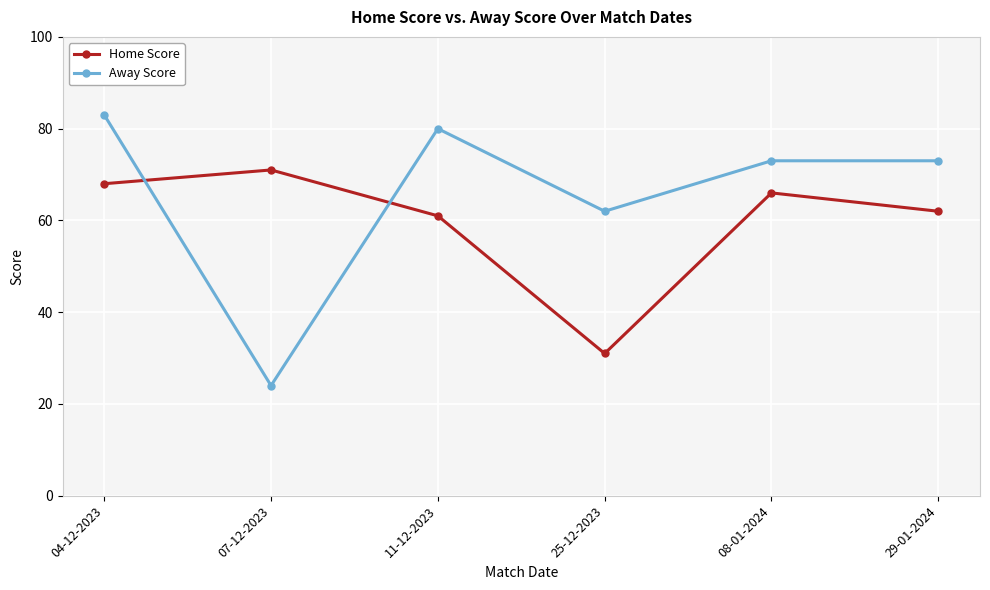

The value of Away Score at 29-01-2024 is 73. True or false?

True